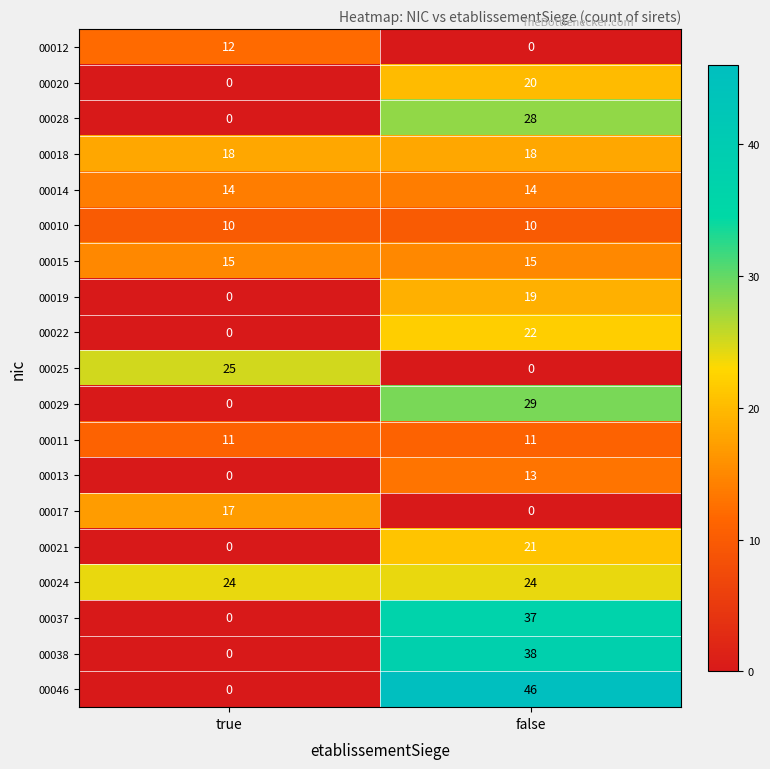

Is it true that 00020 equals 34 at false?

False